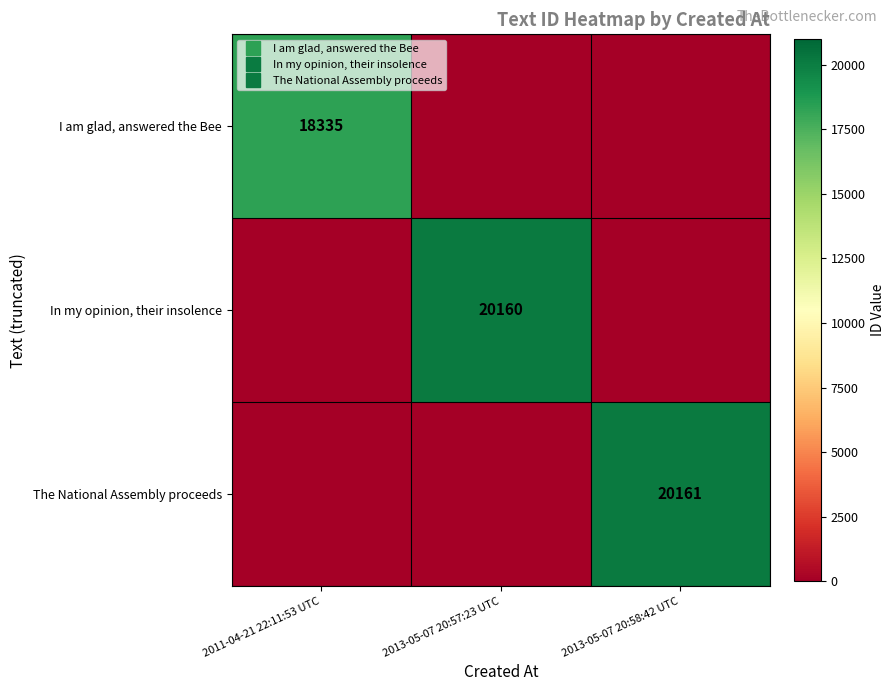

At which category is the sum across all series the highest?

2013-05-07 20:58:42 UTC